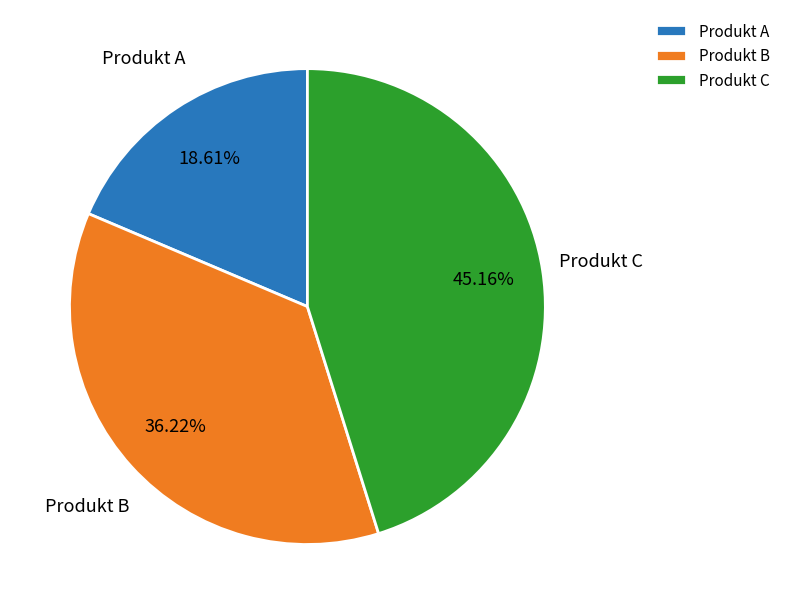

To the nearest percent, what percentage of the pie is Produkt C?

45%